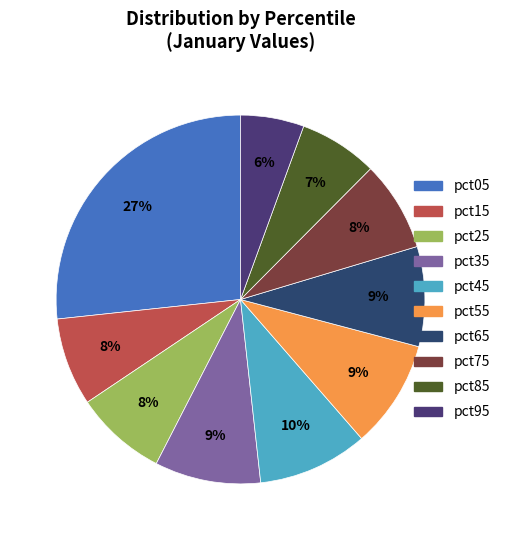

Between pct65 and pct95, which is larger?

pct65